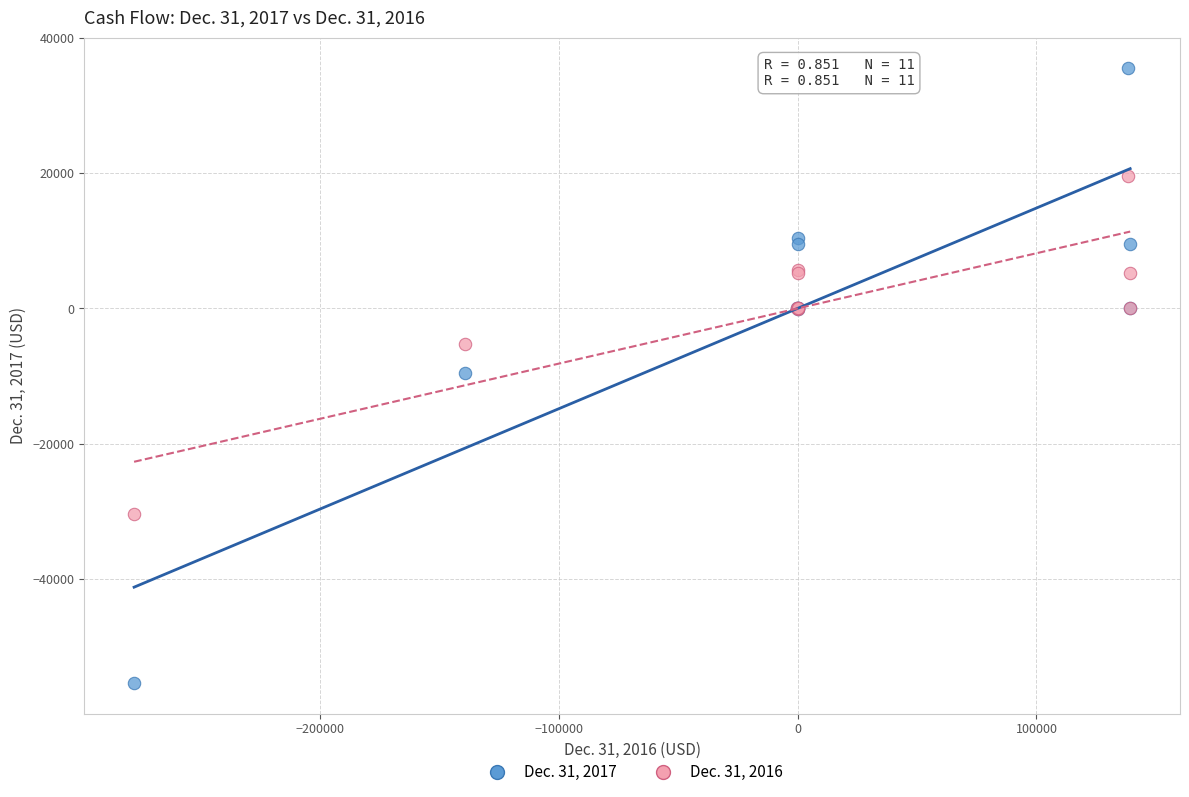

What is the X range (max minus min) for the scatter plot?

416959.0